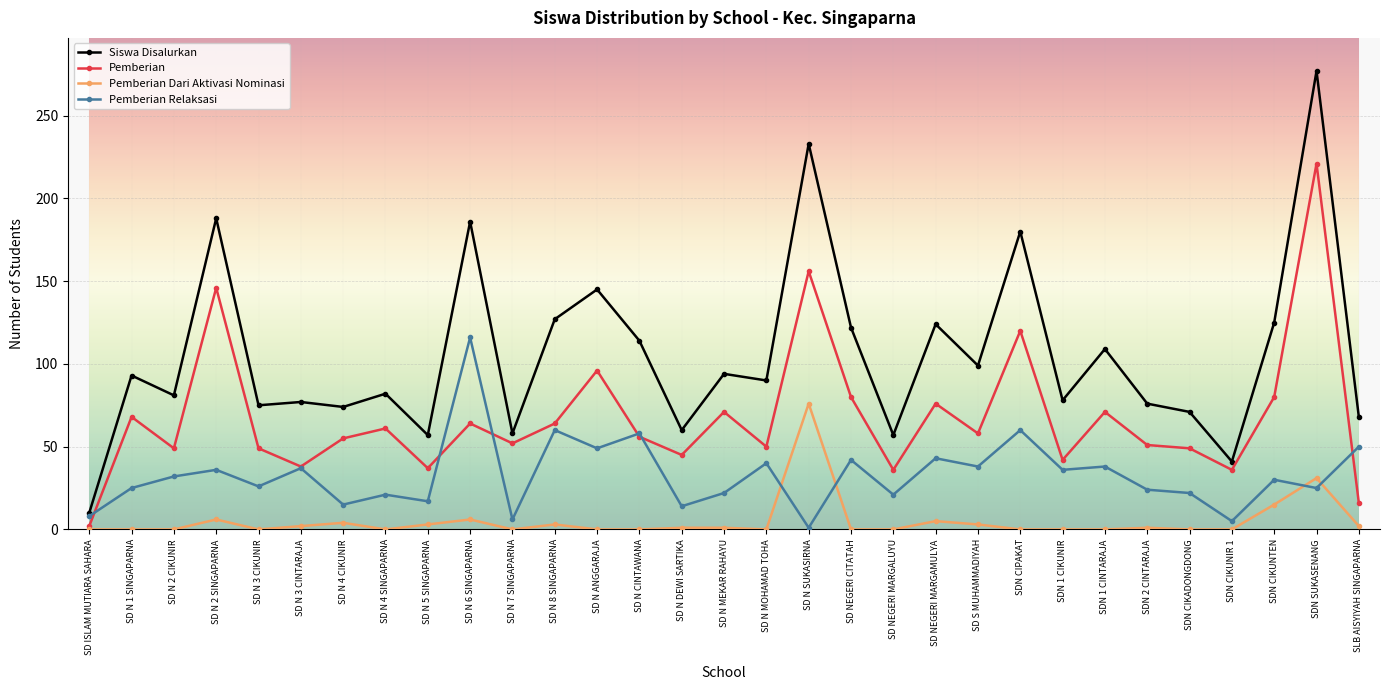

What are all the series names shown in the legend?

Siswa Disalurkan, Pemberian, Pemberian Dari Aktivasi Nominasi, Pemberian Relaksasi